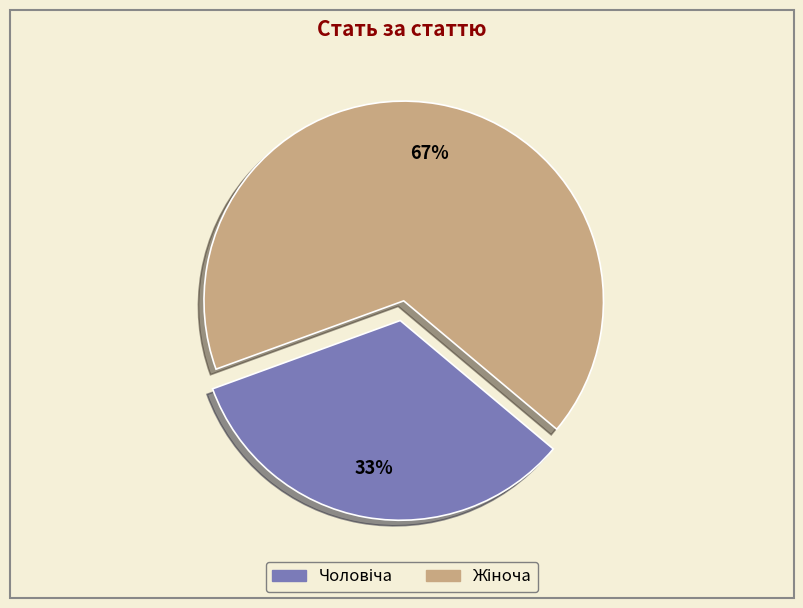

To the nearest percent, what is the average slice percentage?

50%